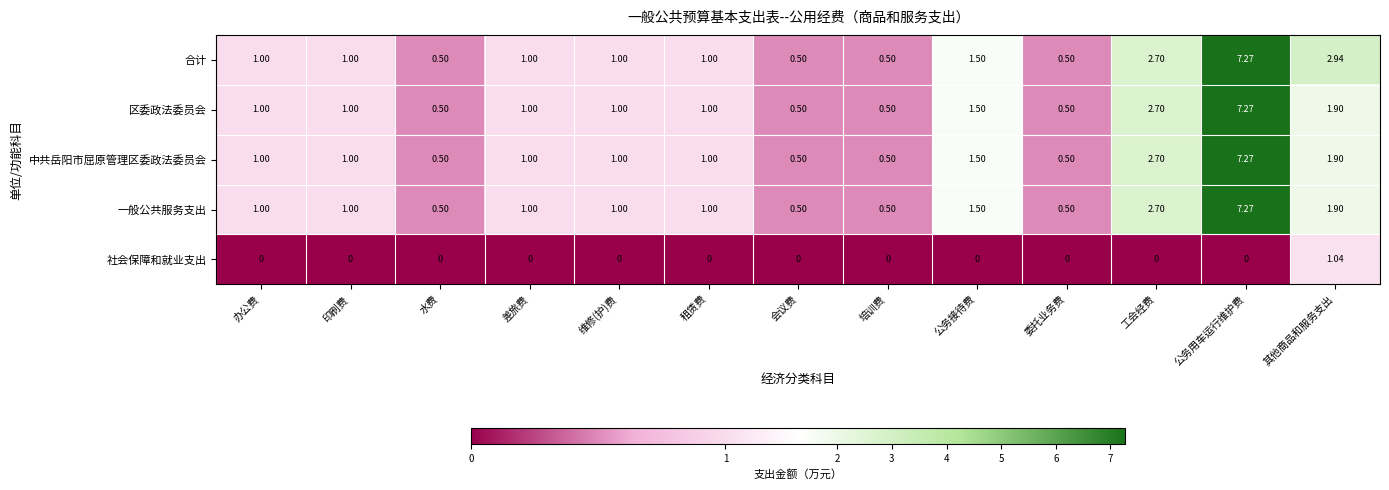

At which label is 合计 closest to 3?

其他商品和服务支出